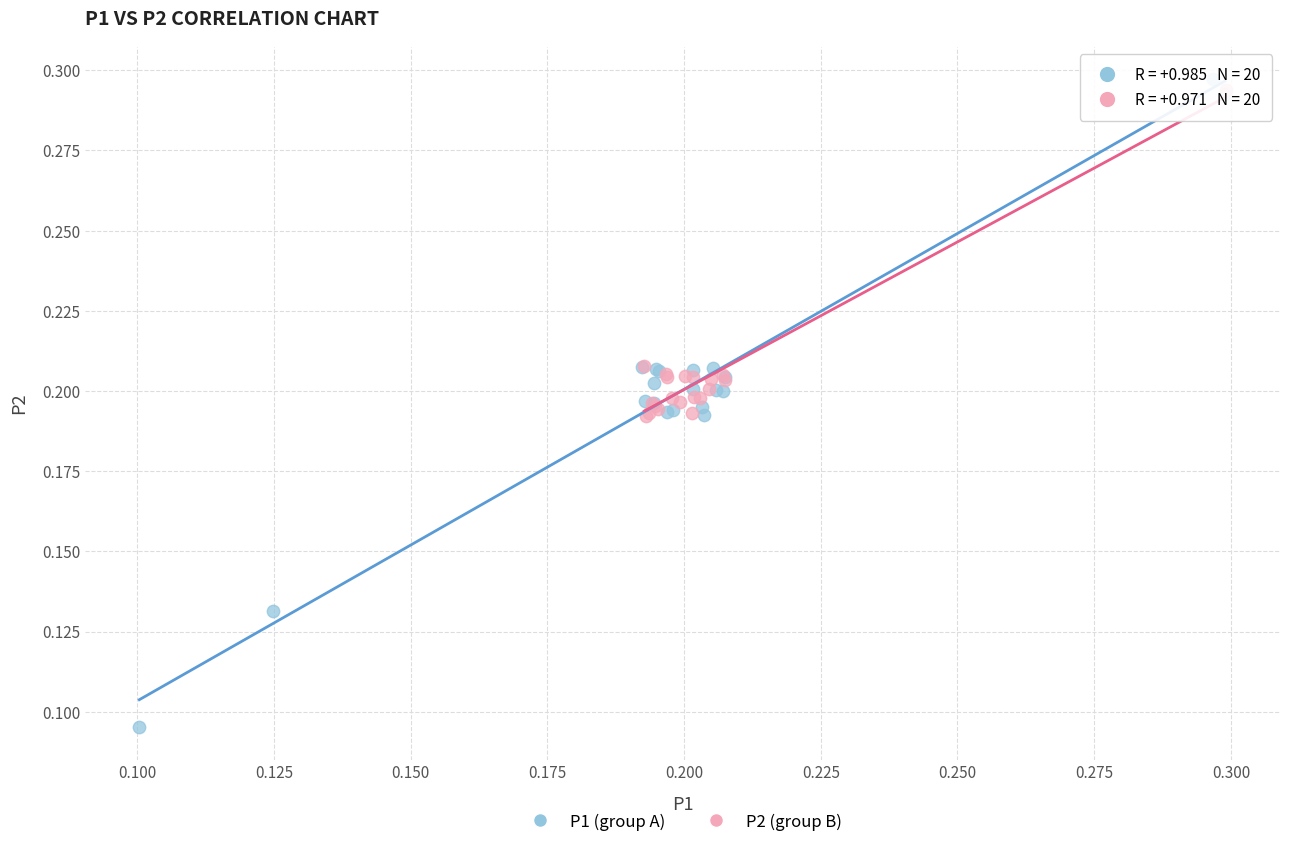

Which series has the widest spread of Y values?

P1 (group A)